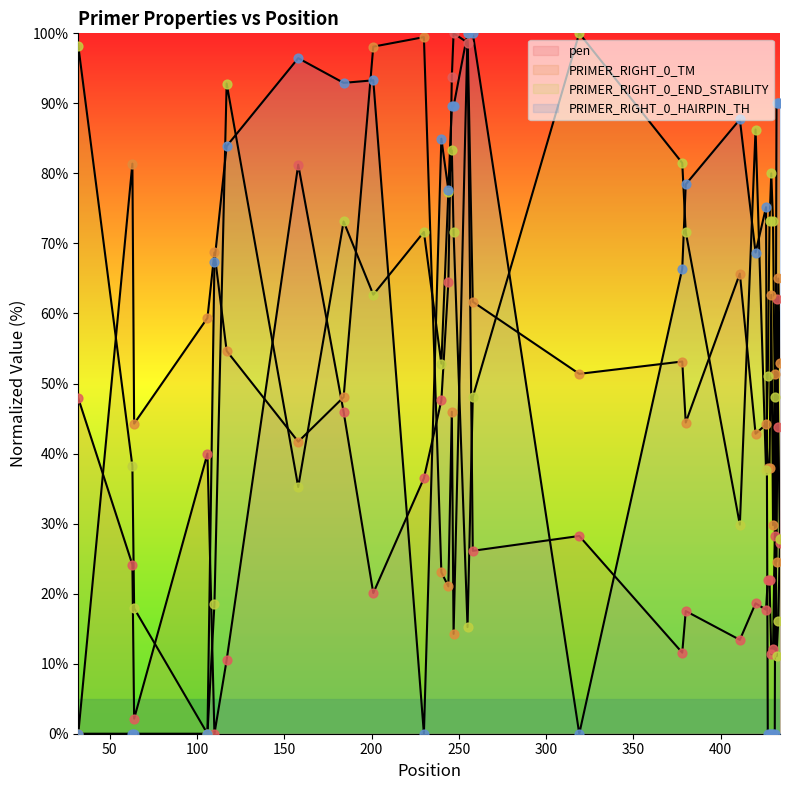

Which series contains the highest Y value?

pen